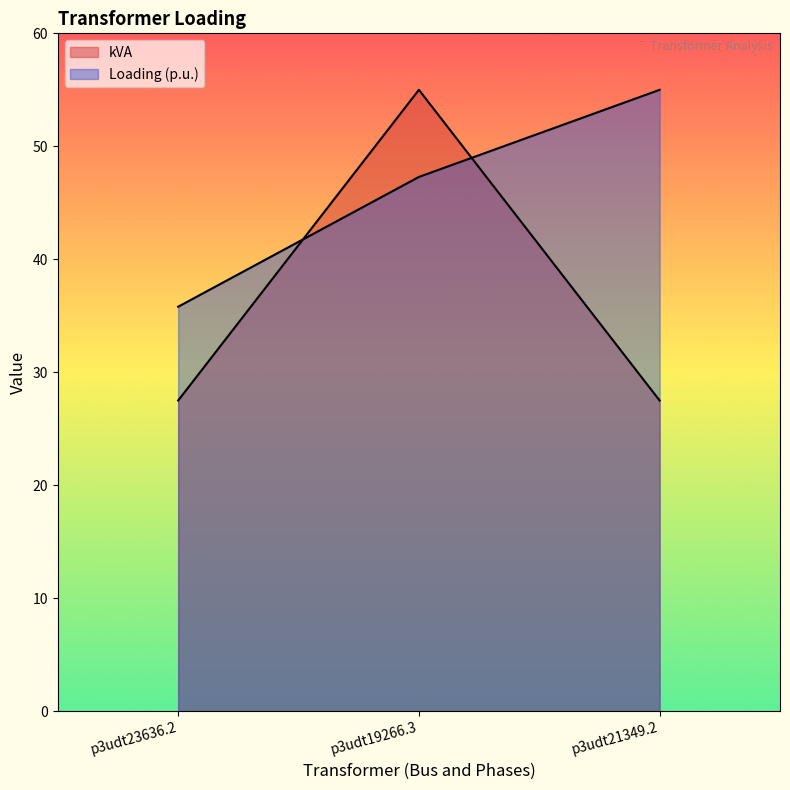

What is the value of the Loading (p.u.) point at the 2nd from the left?

47.3